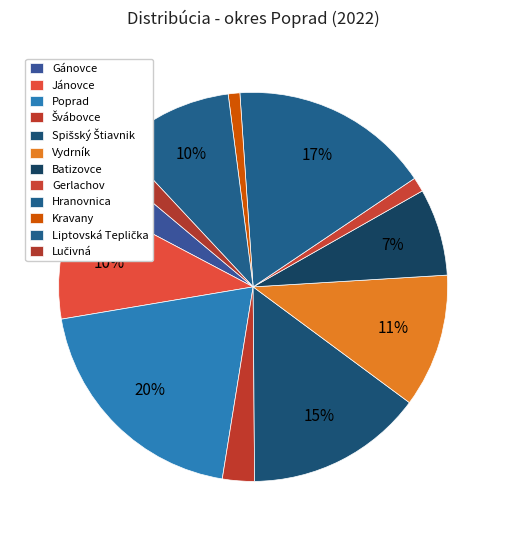

What is the smallest slice in the pie chart?

Kravany